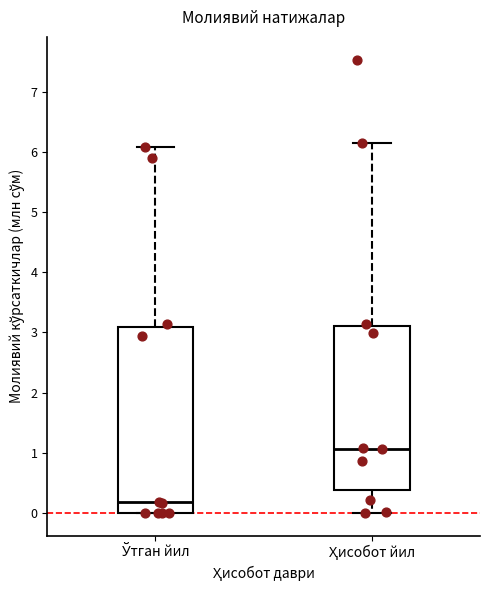

Reading left to right, transcribe this box plot: for each box, give where its median line is, the range the box spans, and where its two whiskers end, as read against the y-axis. The values are not printed on the chart, so give them approximately, as read against the axis.

Ўтган йил: median 0.2, box 0.0 to 3.1, whiskers 0.0 to 6.1
Ҳисобот йил: median 1.1, box 0.4 to 3.1, whiskers 0.0 to 6.1